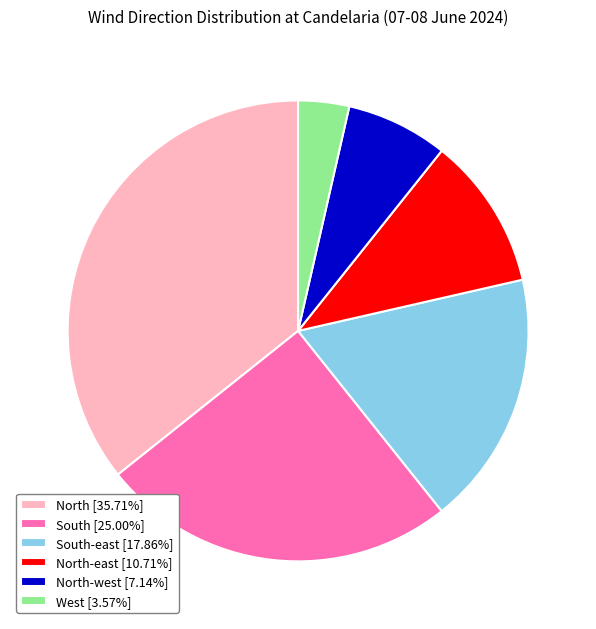

Does any single category account for the majority?

No